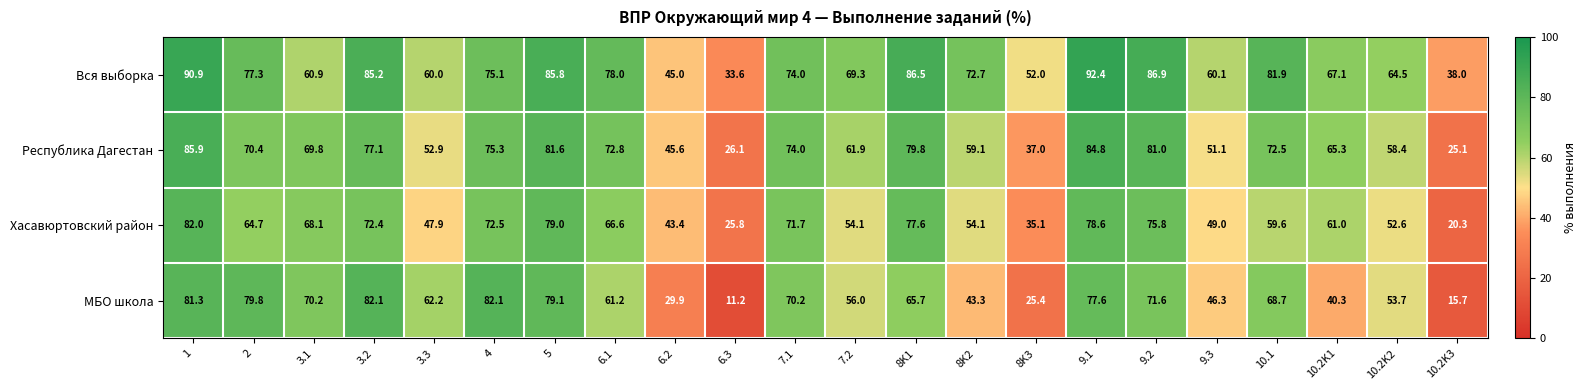

What is the spread (max minus min) of values at 8K1?

20.8